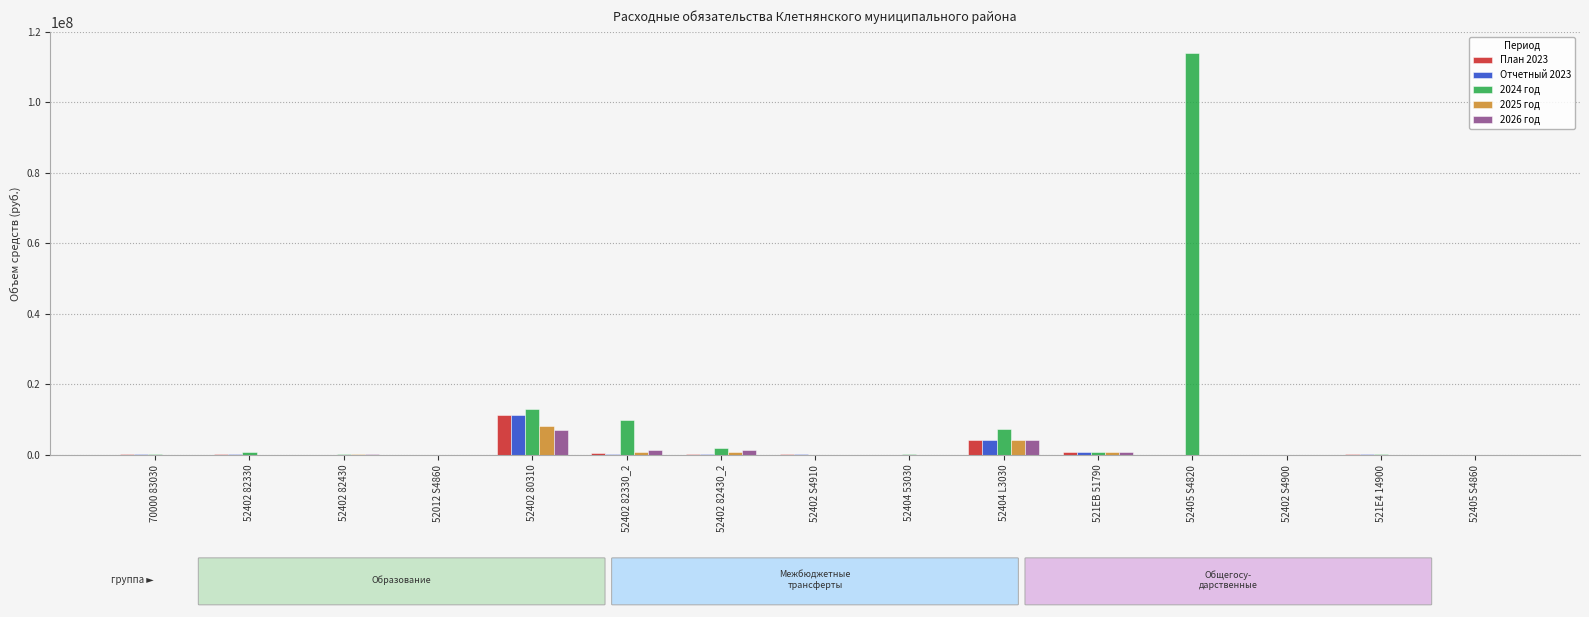

What is the sum of all 2025 год values?

15083901.9